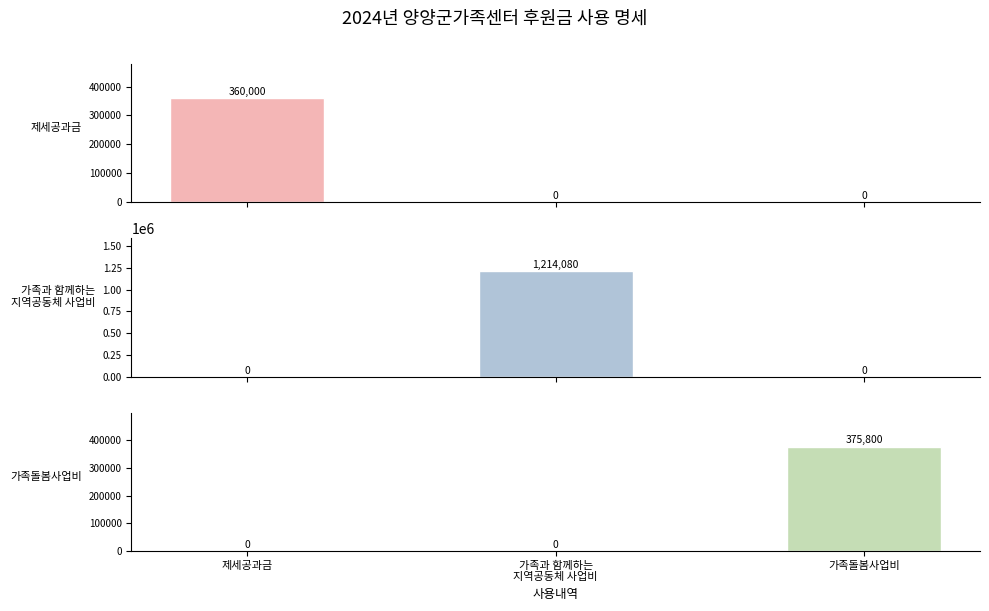

Which series has the widest spread of values?

가족과 함께하는
지역공동체 사업비